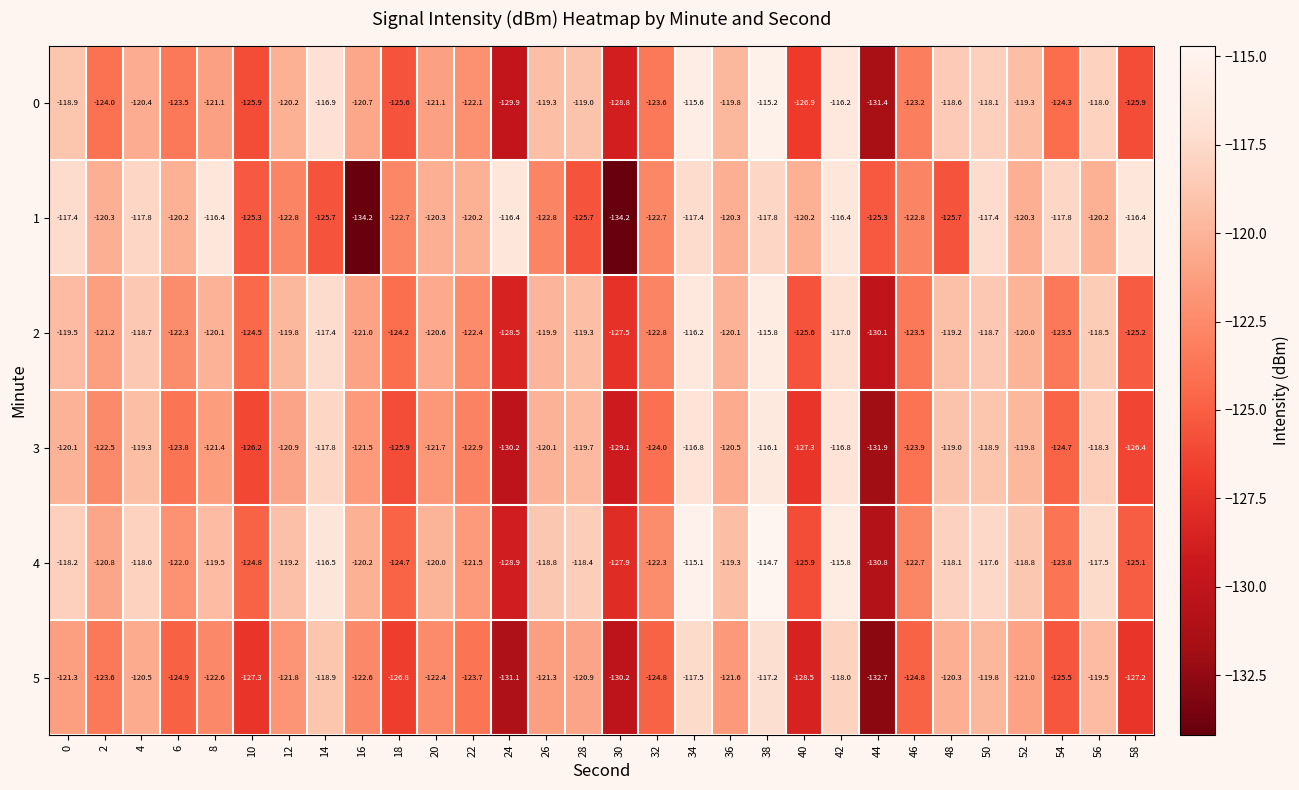

Which category has the highest value across all series?

38